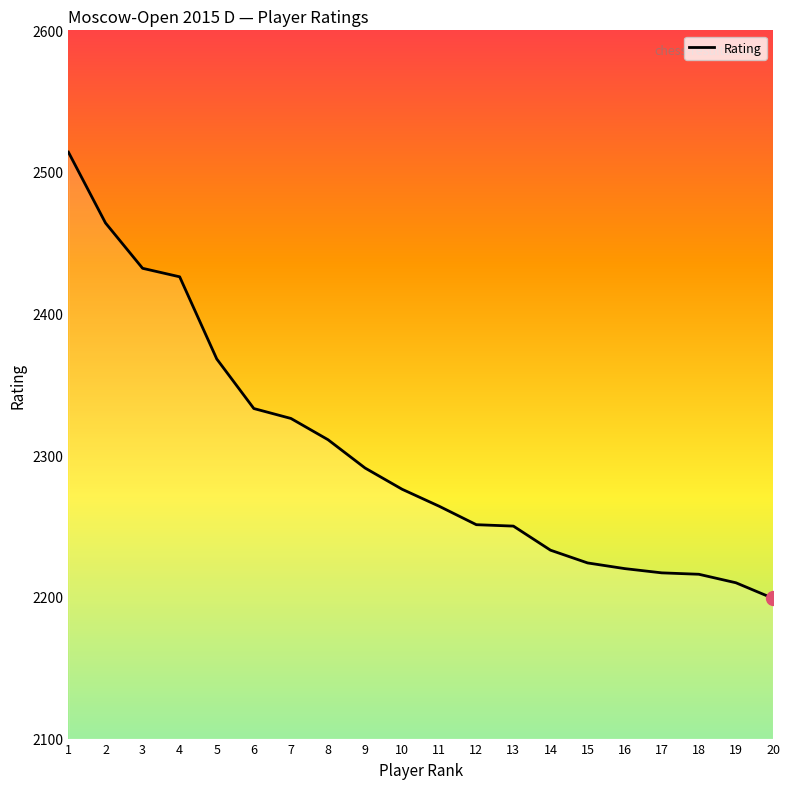

Between 18 and 2, which is larger?

2